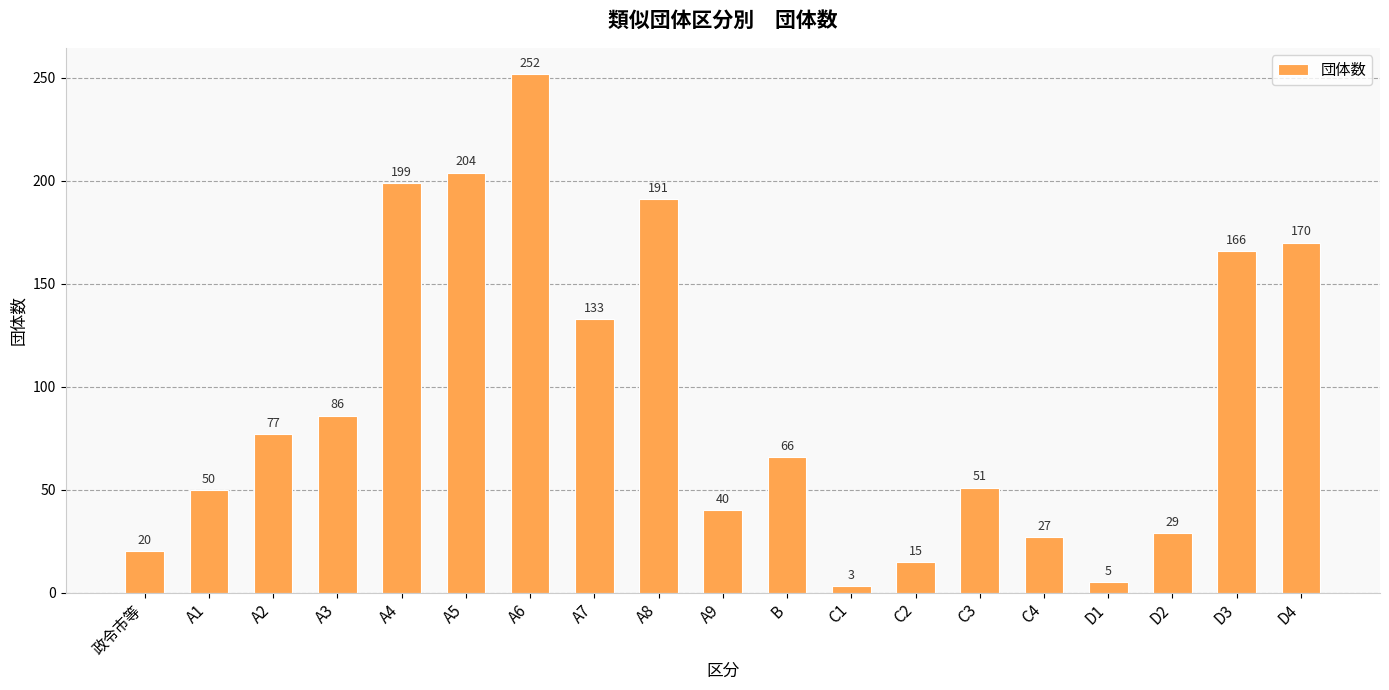

Reading left to right, list all the values displayed in this chart.

政令市等=20	A1=50	A2=77	A3=86	A4=199	A5=204	A6=252	A7=133	A8=191	A9=40	B=66	C1=3	C2=15	C3=51	C4=27	D1=5	D2=29	D3=166	D4=170